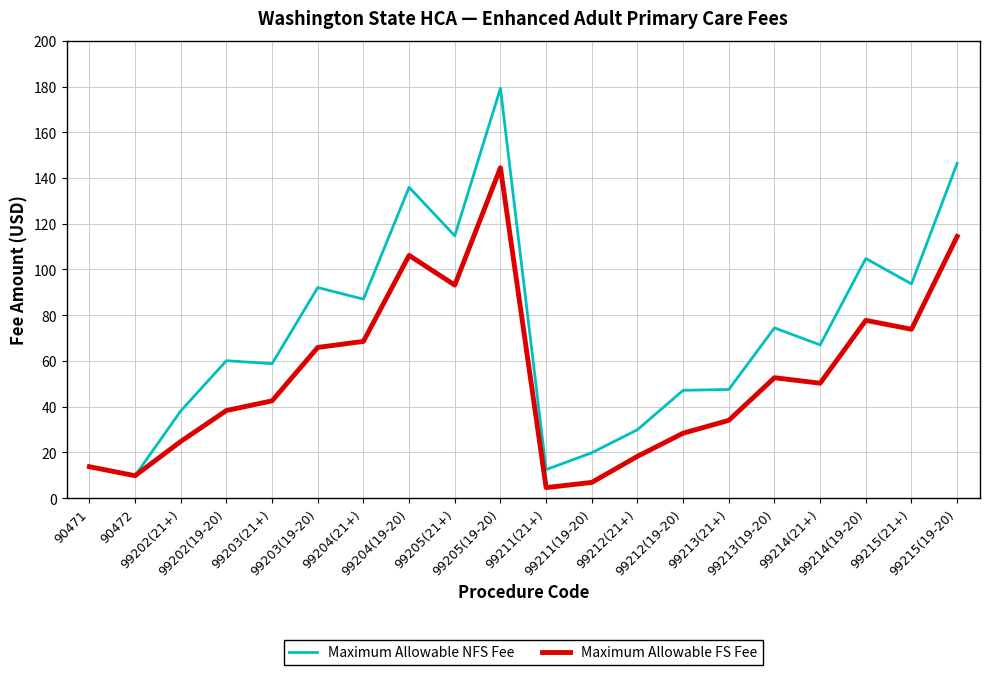

In Maximum Allowable FS Fee, how many points are higher than both neighbors (excluding endpoints)?

4